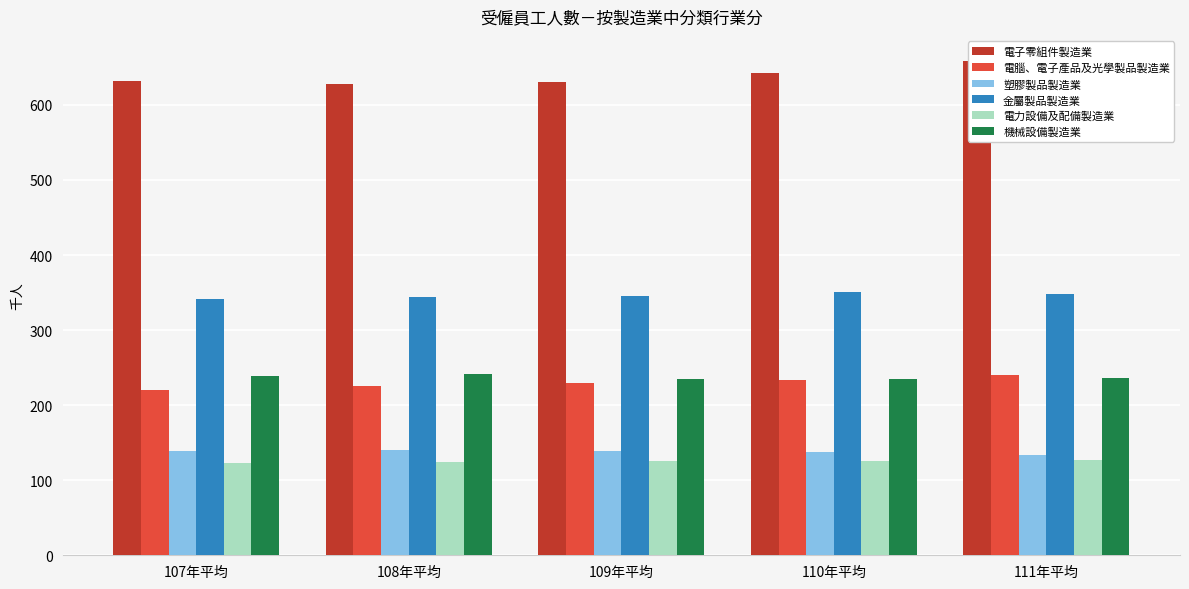

How many distinct data groups are displayed?

6